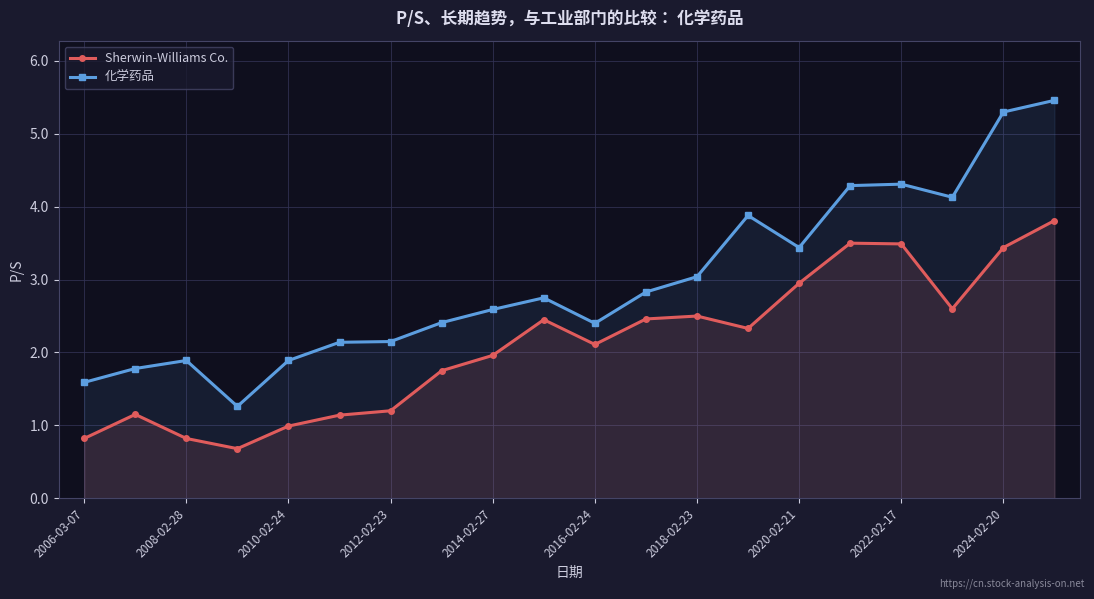

What is the highest value of the 化学药品 series?

5.5